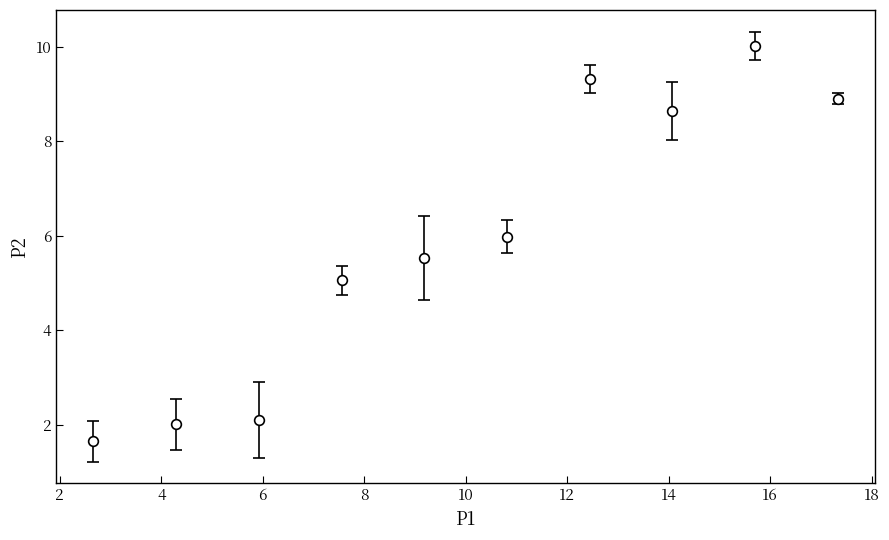

True or false: there are more than 1 points higher than both neighbors.

True